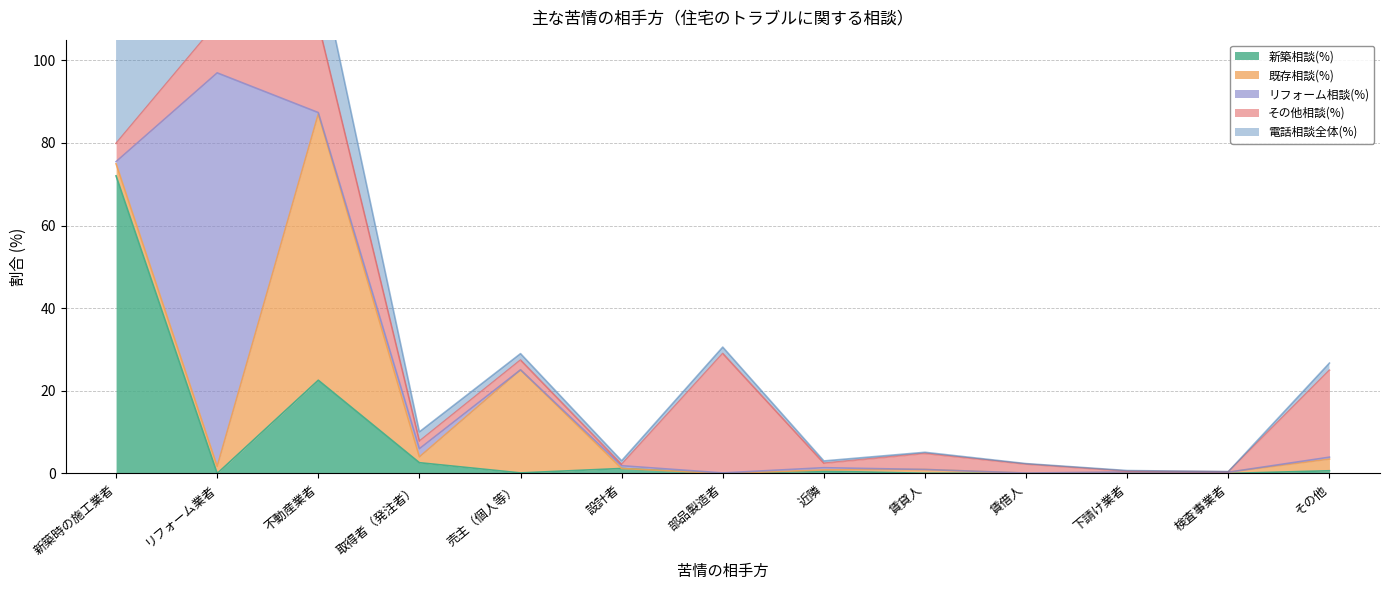

Reading left to right, extract all data points from this chart.

新築相談(%): 新築時の施工業者=72.0	リフォーム業者=0.0	不動産業者=22.6	取得者（発注者）=2.6	売主（個人等）=0.1	設計者=1.2	部品製造者=0.0	近隣=0.6	賃貸人=0.1	賃借人=0.0	下請け業者=0.1	検査事業者=0.0	その他=0.7
既存相談(%): 新築時の施工業者=2.9	リフォーム業者=1.7	不動産業者=64.4	取得者（発注者）=1.4	売主（個人等）=24.9	設計者=0.0	部品製造者=0.0	近隣=0.3	賃貸人=0.9	賃借人=0.1	下請け業者=0.1	検査事業者=0.3	その他=2.8
リフォーム相談(%): 新築時の施工業者=0.5	リフォーム業者=95.2	不動産業者=0.3	取得者（発注者）=2.0	売主（個人等）=0.0	設計者=0.7	部品製造者=0.1	近隣=0.5	賃貸人=0.0	賃借人=0.0	下請け業者=0.1	検査事業者=0.0	その他=0.5
その他相談(%): 新築時の施工業者=4.4	リフォーム業者=12.1	不動産業者=21.6	取得者（発注者）=1.8	売主（個人等）=2.4	設計者=0.3	部品製造者=28.9	近隣=1.1	賃貸人=3.9	賃借人=2.2	下請け業者=0.2	検査事業者=0.1	その他=21.0
電話相談全体(%): 新築時の施工業者=35.5	リフォーム業者=39.7	不動産業者=15.7	取得者（発注者）=2.2	売主（個人等）=1.6	設計者=0.9	部品製造者=1.5	近隣=0.6	賃貸人=0.3	賃借人=0.1	下請け業者=0.1	検査事業者=0.0	その他=1.7